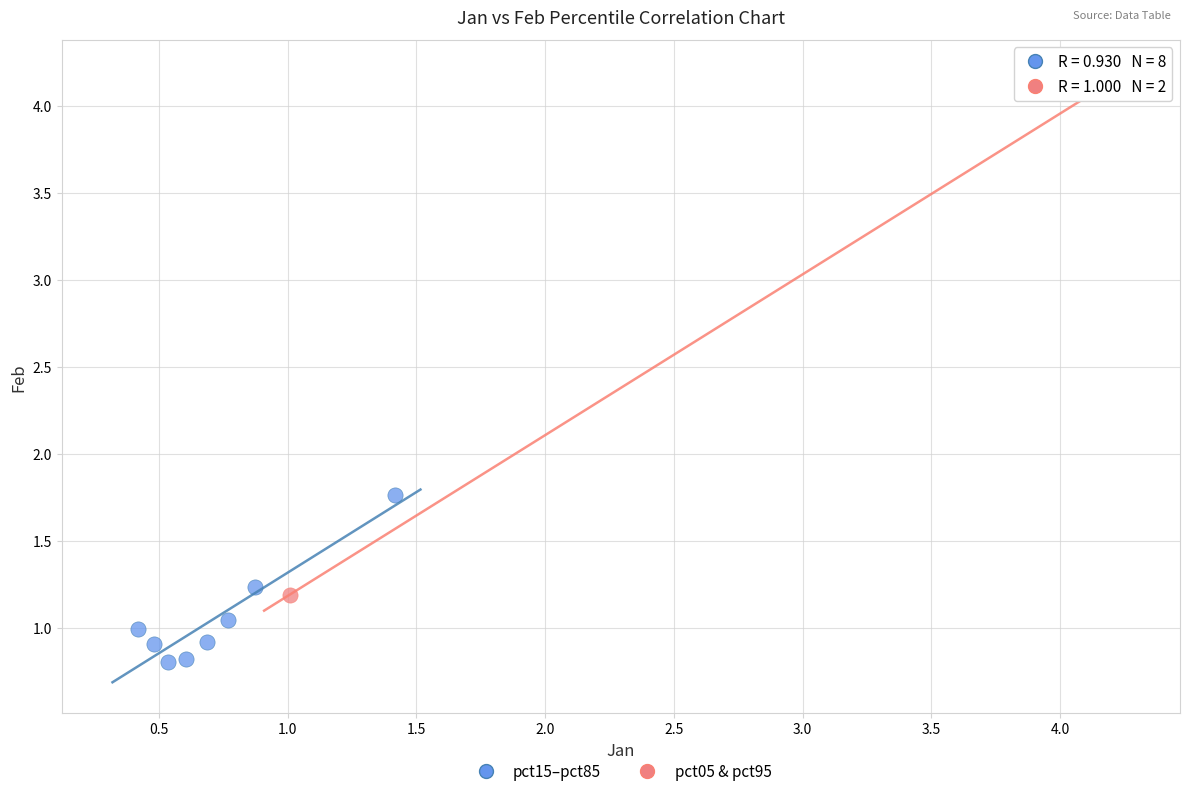

Which series contains the highest Y value?

pct05 & pct95